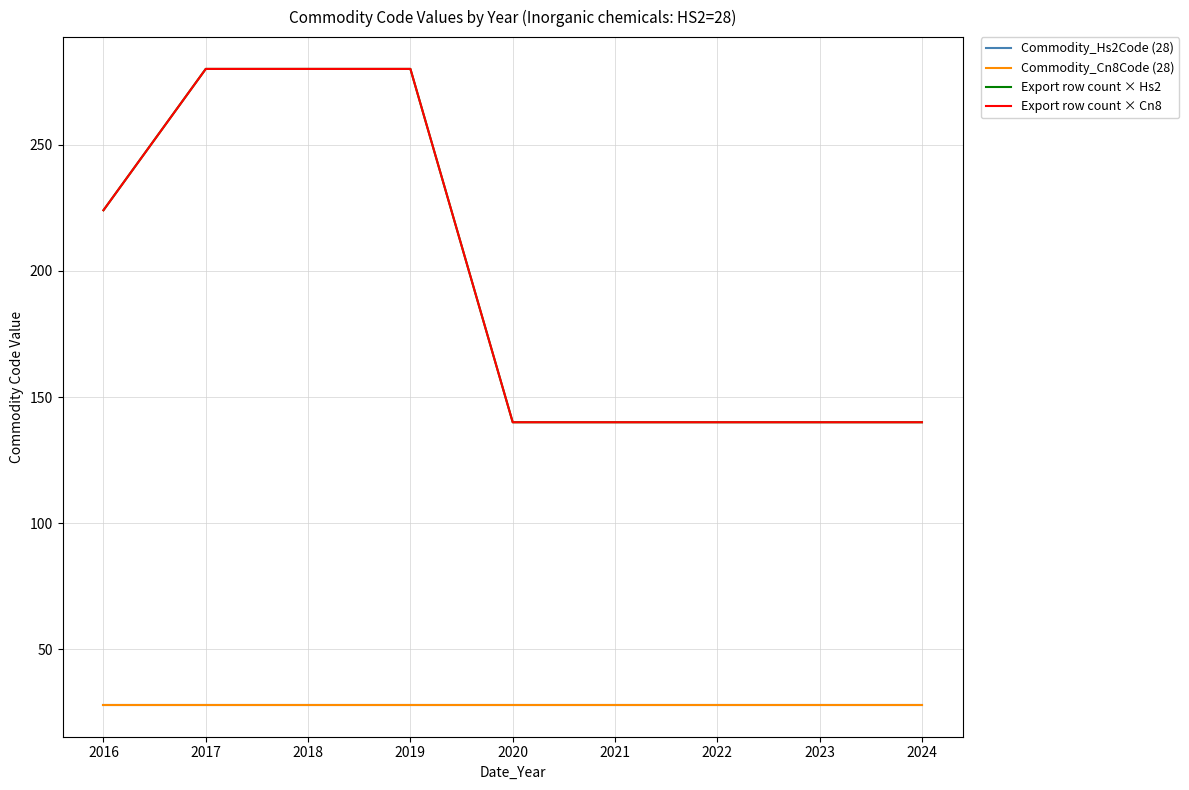

Which series changed the most between 2017 and 2022?

Export row count × Hs2